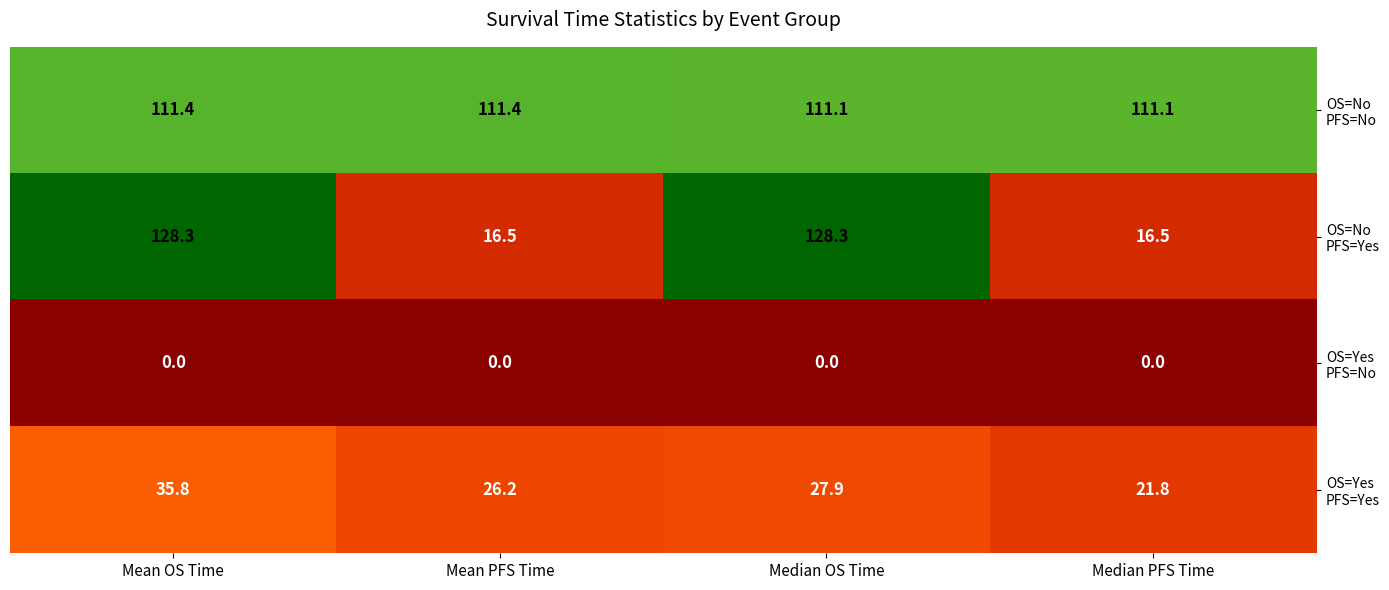

What is the spread (max minus min) of values at Median PFS Time?

111.1